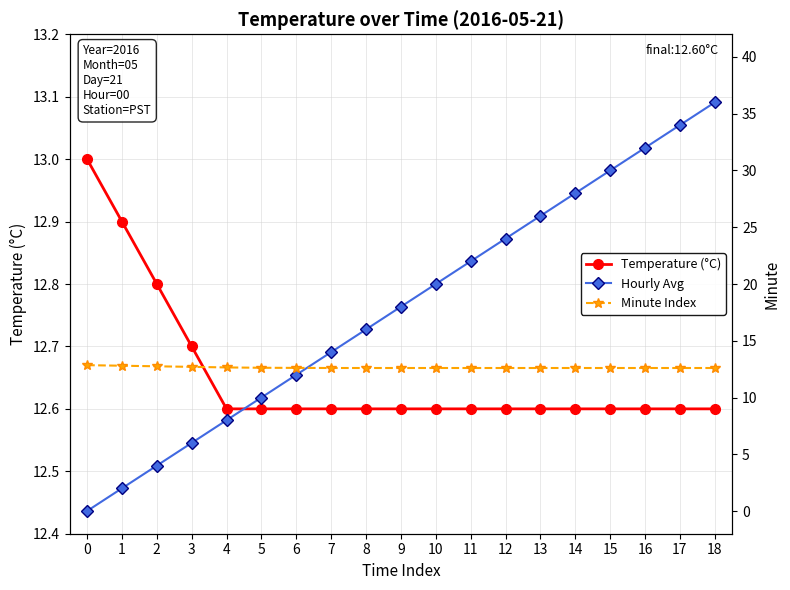

What is the sum of the Hourly Avg values at 14 and 7?

42.0